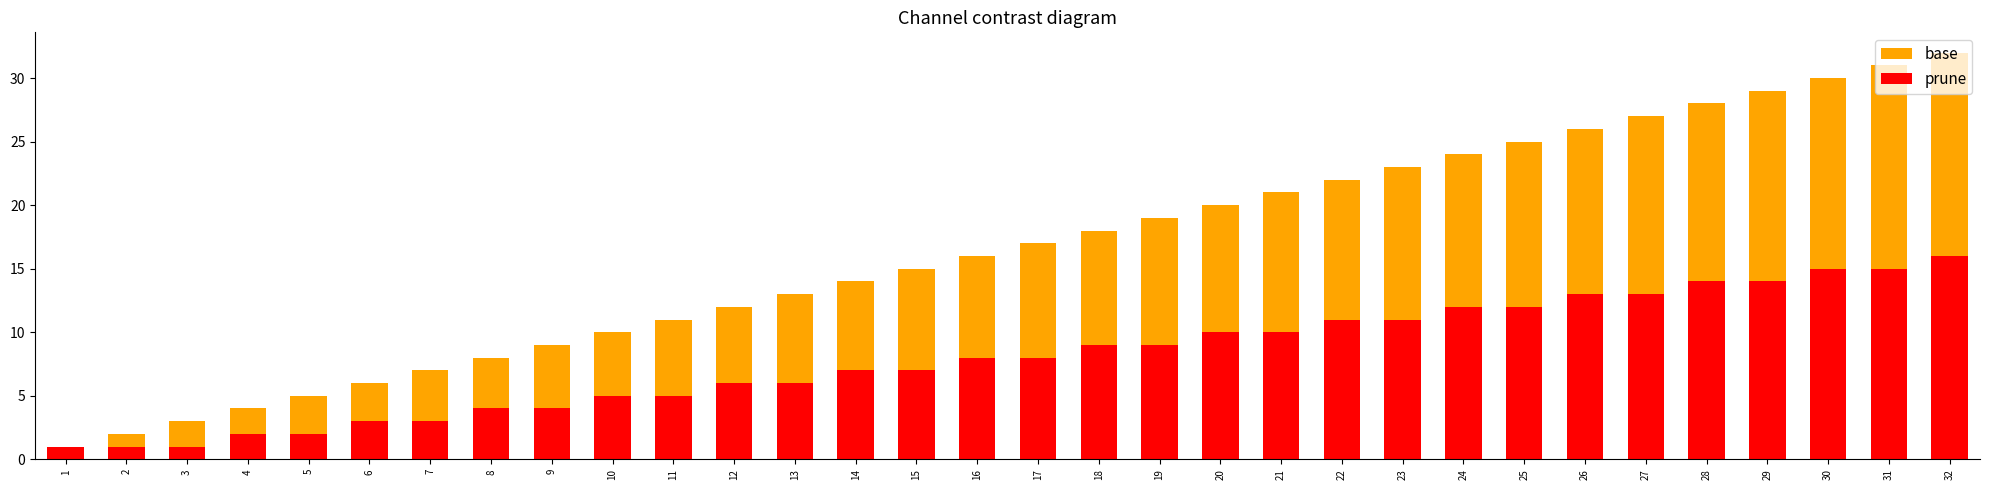

What is the value of the base bar at the 2nd from the left?

2